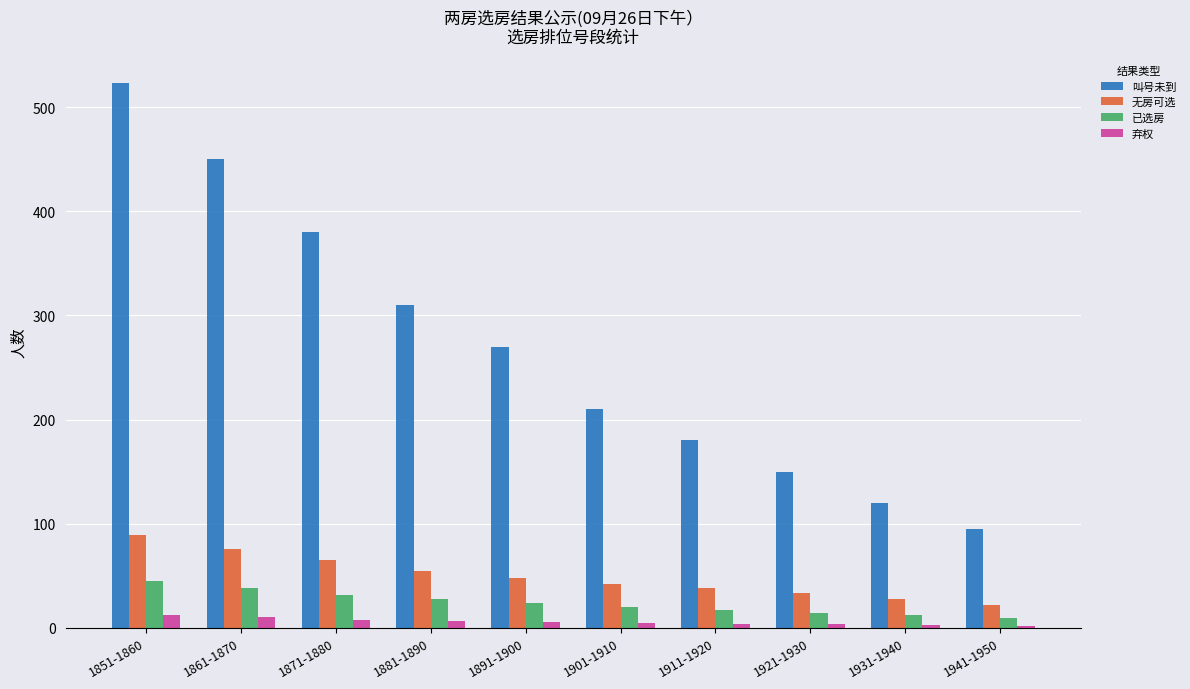

What is the highest value of the 已选房 series?

45